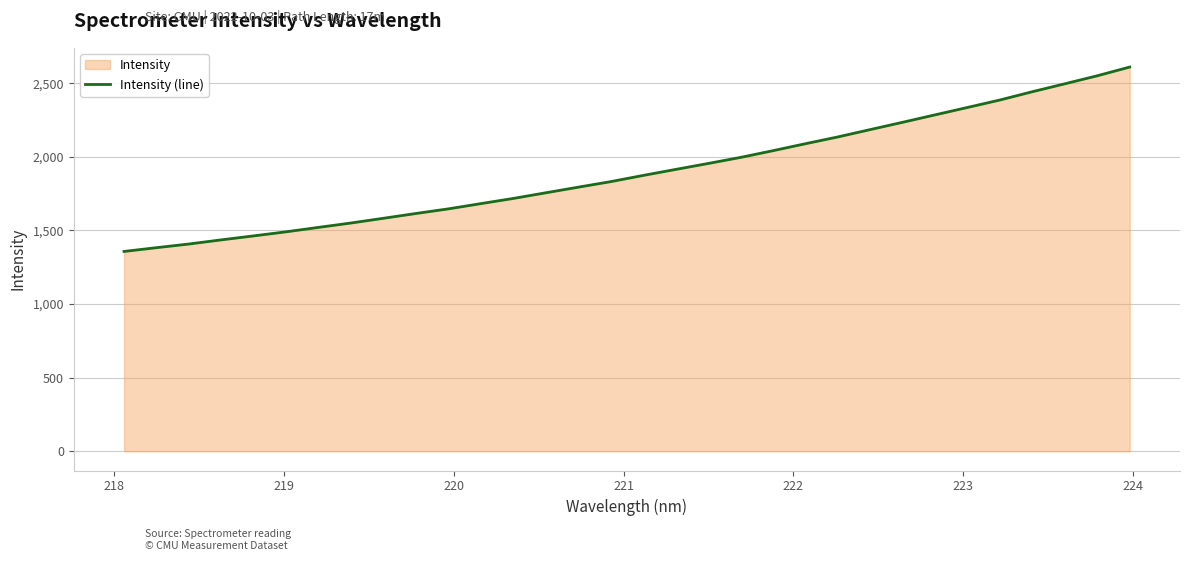

What is the difference between the maximum and minimum values?

1252.6